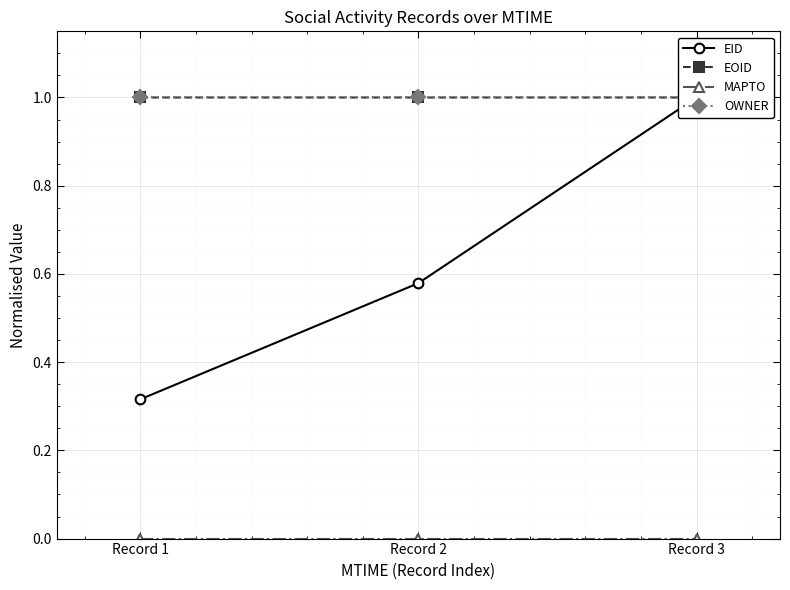

List the labels in order of EID value, smallest first.

Record 1, Record 2, Record 3